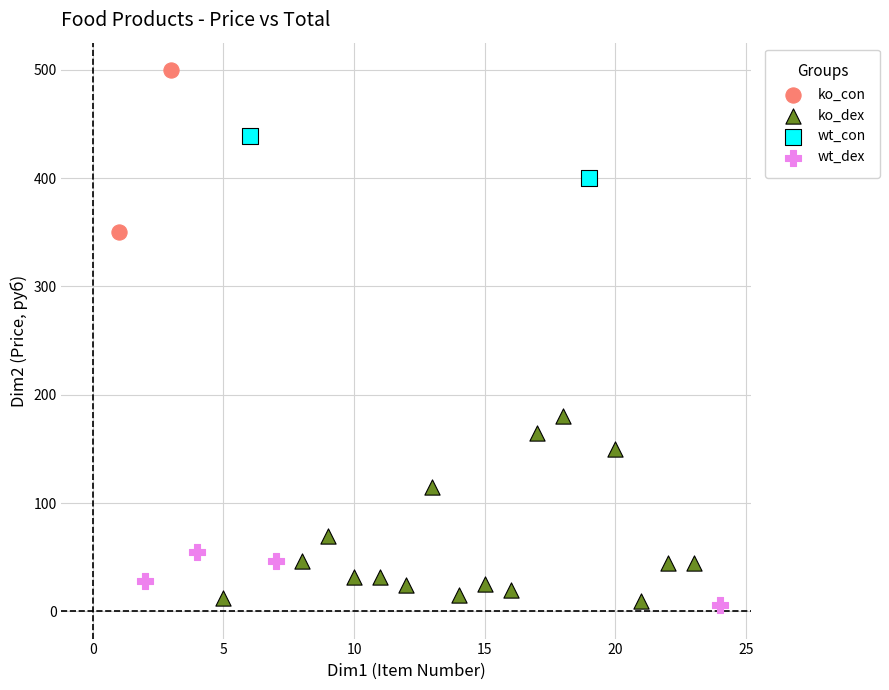

What are all the series names shown in the legend?

ko_con, ko_dex, wt_con, wt_dex